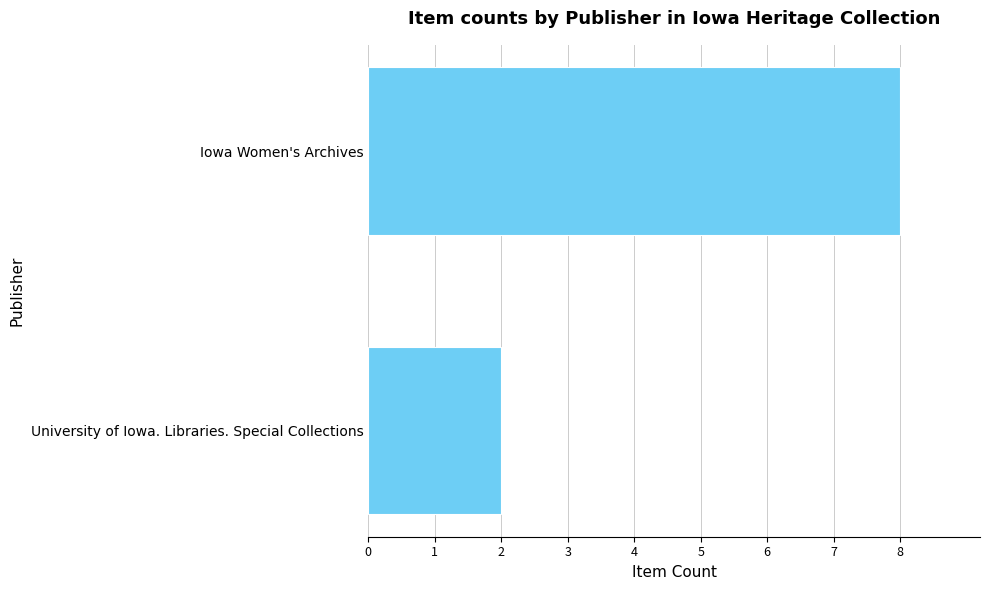

At which category does the chart reach its minimum across all series?

University of Iowa. Libraries. Special Collections